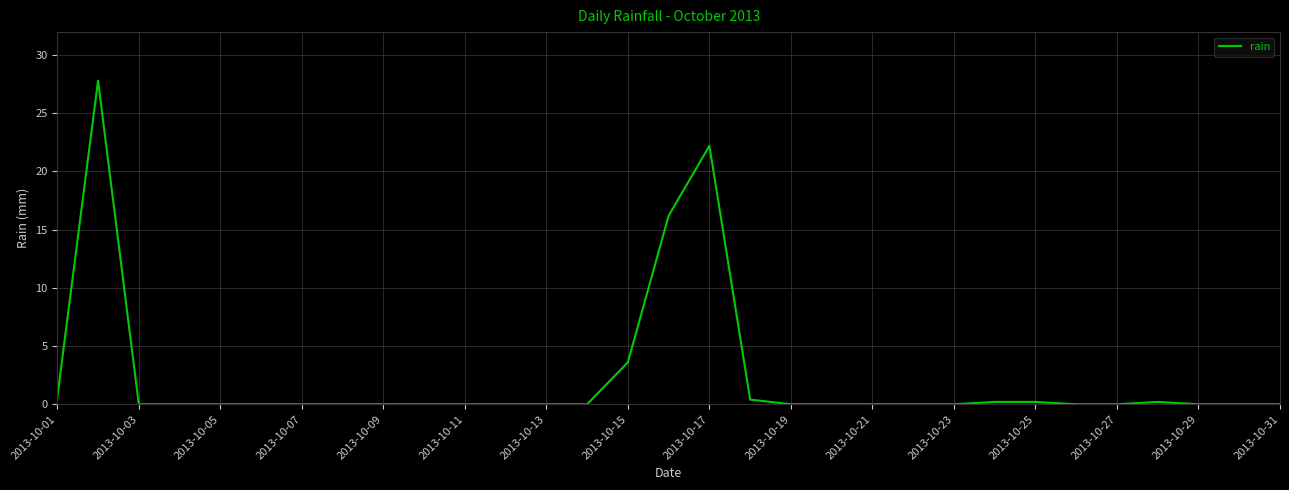

What is the difference between the maximum and minimum values?

27.8